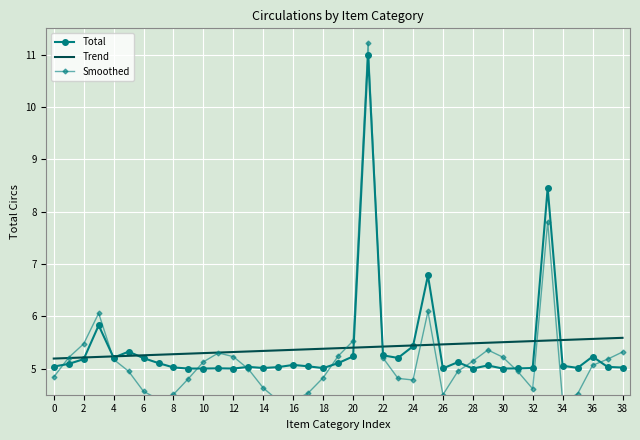

How many intersections are there between Trend and Smoothed?

8